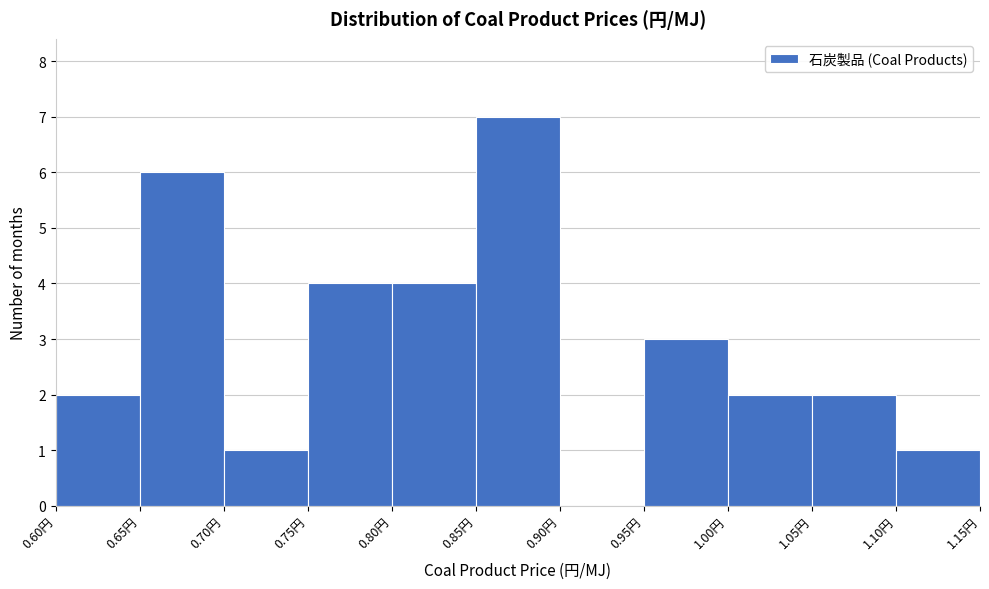

Reading left to right, transcribe this chart: for each bar, give the range it covers on the x-axis and its height. The values are not printed on the chart, so give them approximately, as read against the axis.

0.60 to 0.65: 2
0.65 to 0.70: 6
0.70 to 0.75: 1
0.75 to 0.80: 4
0.80 to 0.85: 4
0.85 to 0.90: 7
0.90 to 0.95: 0
0.95 to 1.00: 3
1.00 to 1.05: 2
1.05 to 1.10: 2
1.10 to 1.15: 1